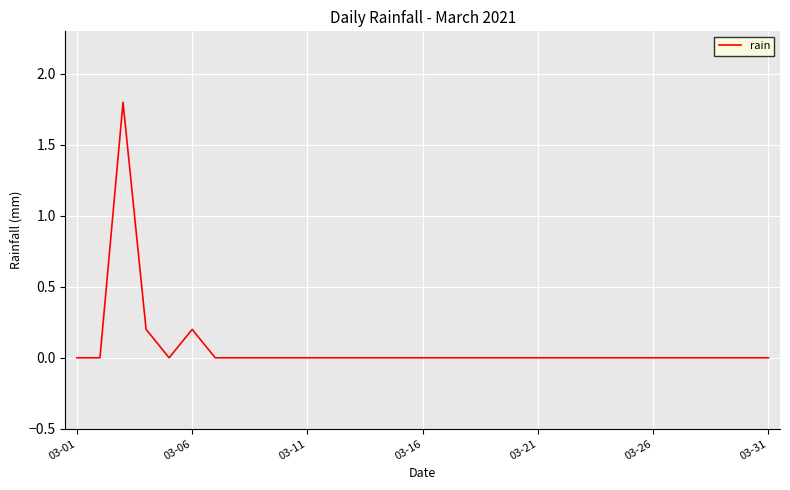

What is the greatest value displayed?

1.8